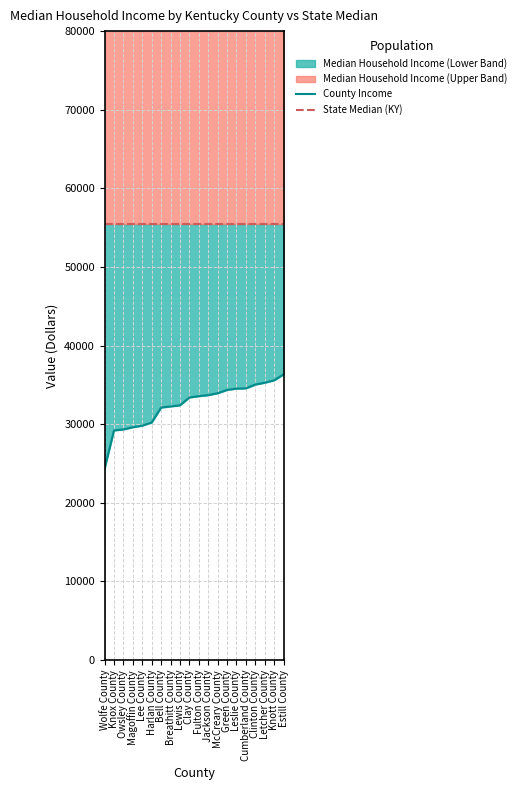

Reading right to left, extract all data points from this chart.

County Income: 36336	35583	35278	35042	34563	34528	34363	33939	33699	33567	33399	32402	32259	32123	30210	29817	29615	29340	29206	24349
State Median (KY): 55454	55454	55454	55454	55454	55454	55454	55454	55454	55454	55454	55454	55454	55454	55454	55454	55454	55454	55454	55454